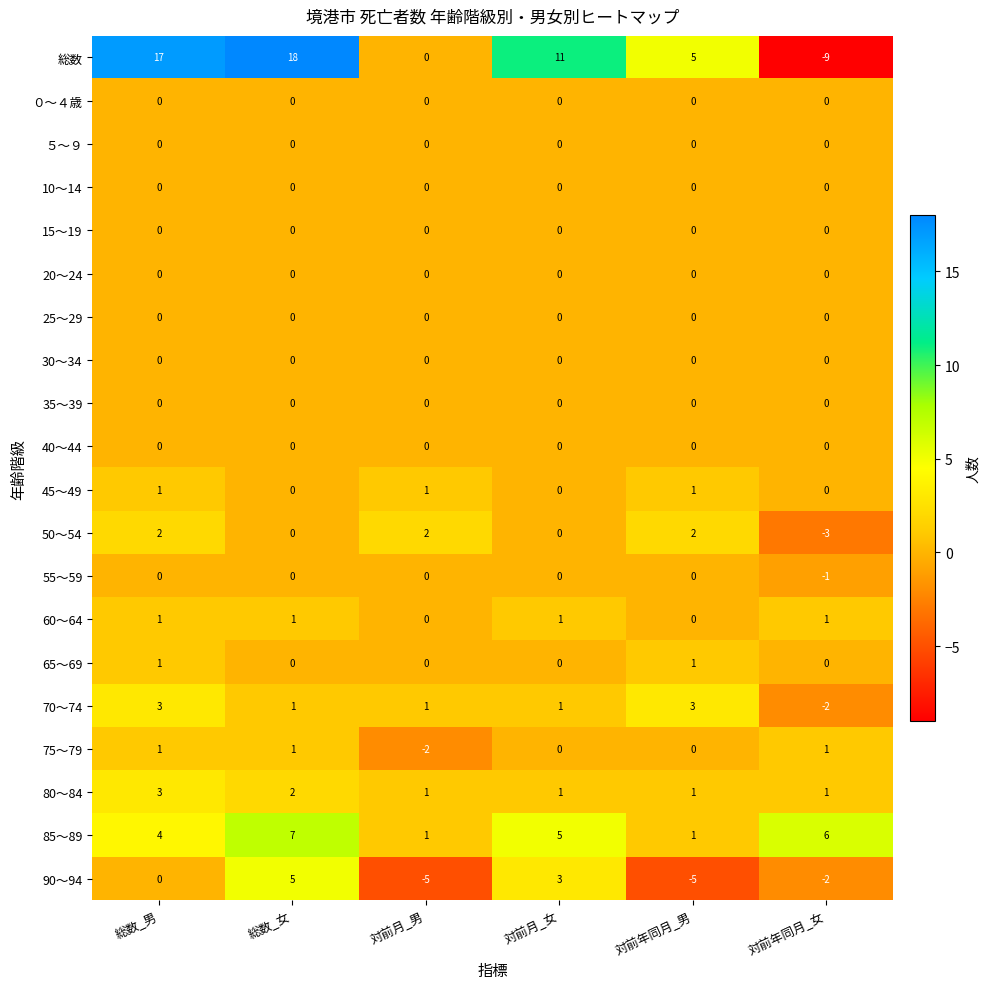

What is the difference between the maximum and second lowest values in the 85～89 series?

6